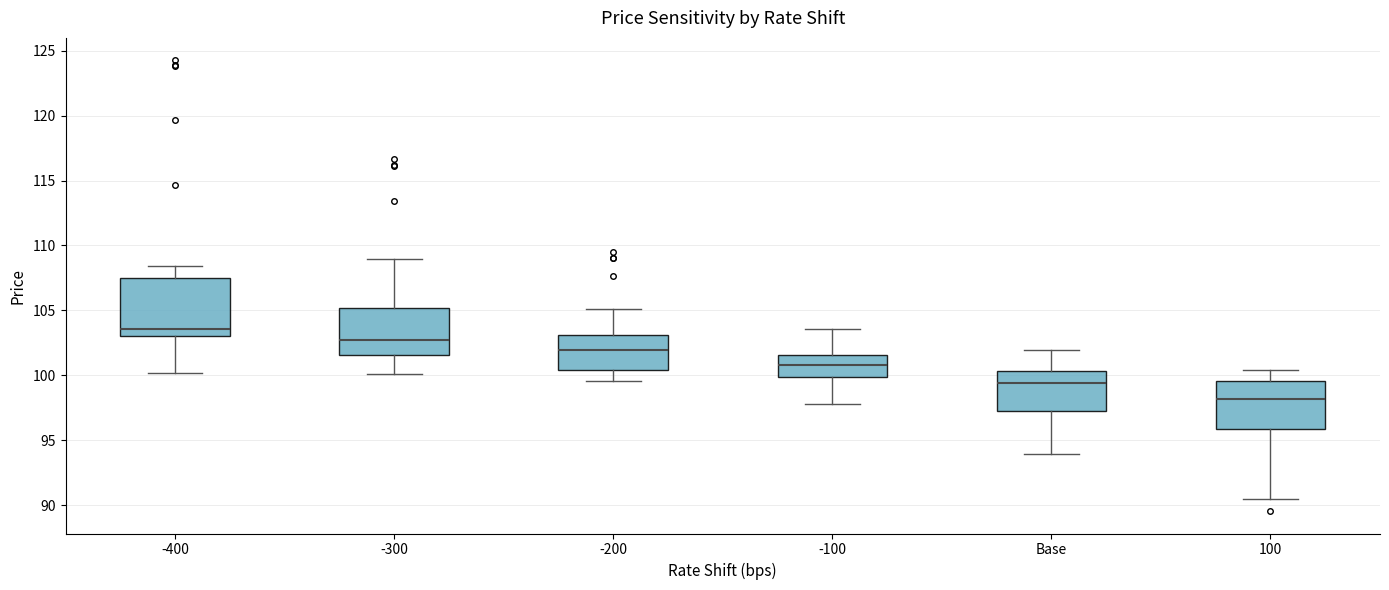

Reading left to right, read every box against the y-axis: the position of its median line, the range the box covers, and the ends of its whiskers. The values are not printed on the chart, so give them approximately, as read against the axis.

-400: median 103.5, box 103.0 to 107.5, whiskers 100.0 to 108.5
-300: median 102.5, box 101.5 to 105.0, whiskers 100.0 to 109.0
-200: median 102.0, box 100.5 to 103.0, whiskers 99.5 to 105.0
-100: median 101.0, box 100.0 to 101.5, whiskers 98.0 to 103.5
Base: median 99.5, box 97.5 to 100.5, whiskers 94.0 to 102.0
100: median 98.0, box 96.0 to 99.5, whiskers 90.5 to 100.5